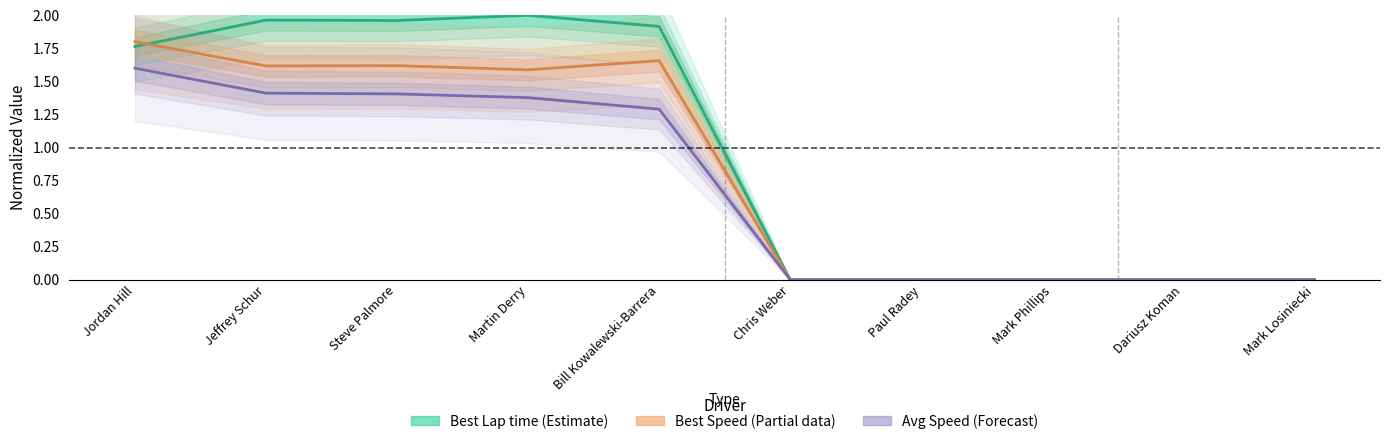

What is the label of the 8th point from the left?

Mark Phillips